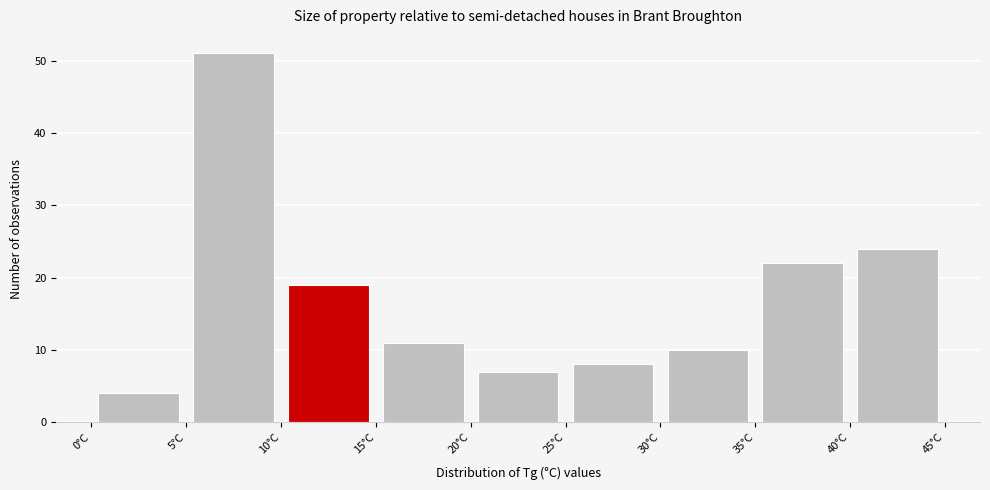

What is the height of the bar covering 40 to 45 on the x-axis? The values are not printed on the chart, so give them approximately, as read against the axis.

24